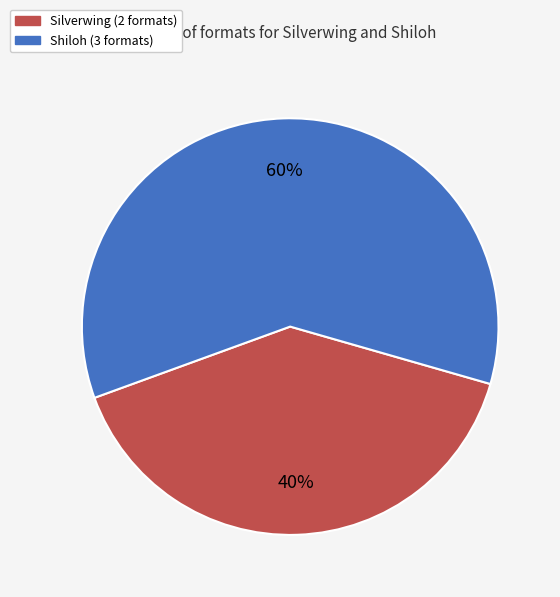

Does any single category account for the majority?

Yes